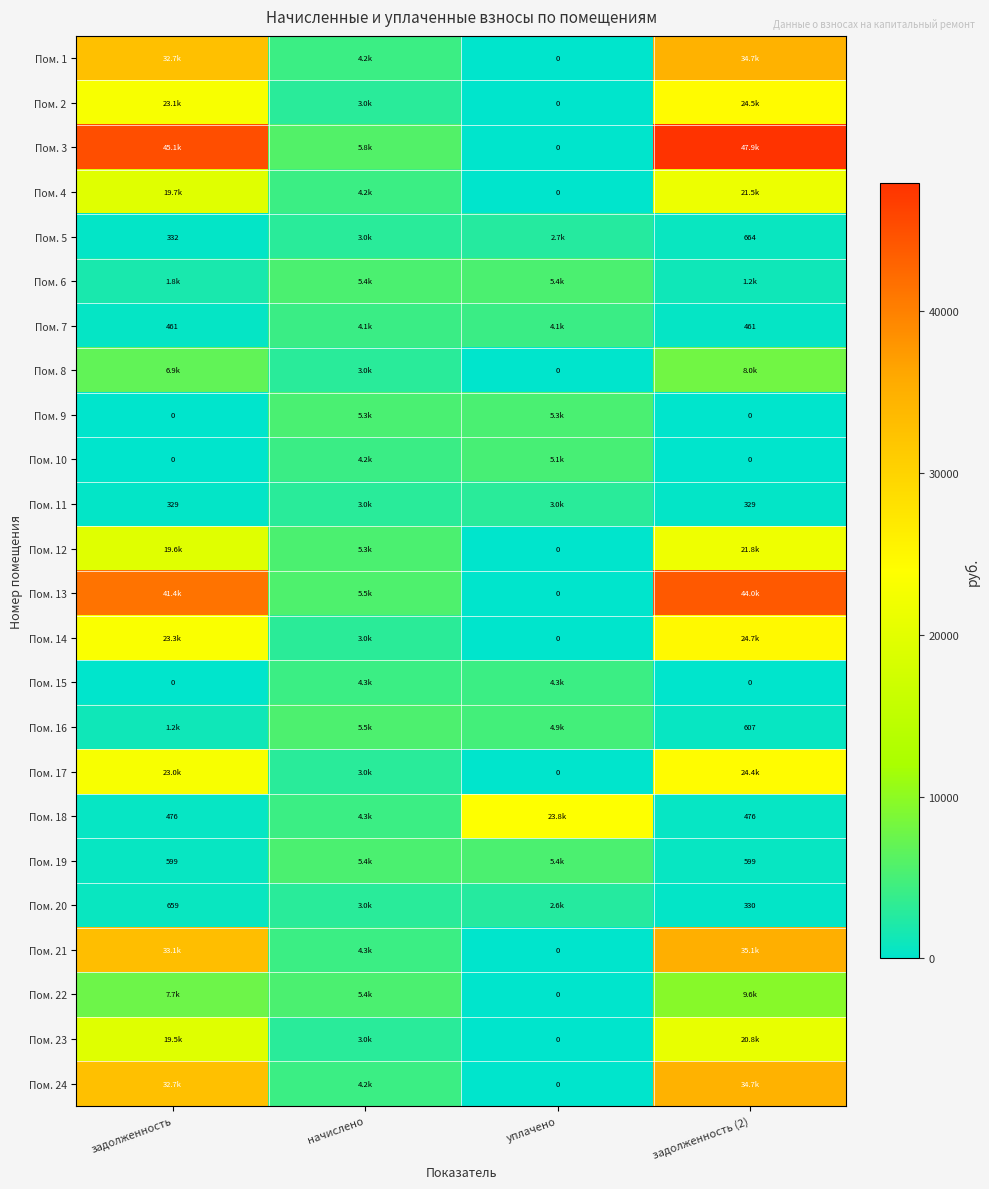

Is the value of Пом. 22 at уплачено greater than the value of Пом. 5 at задолженность (2)?

No